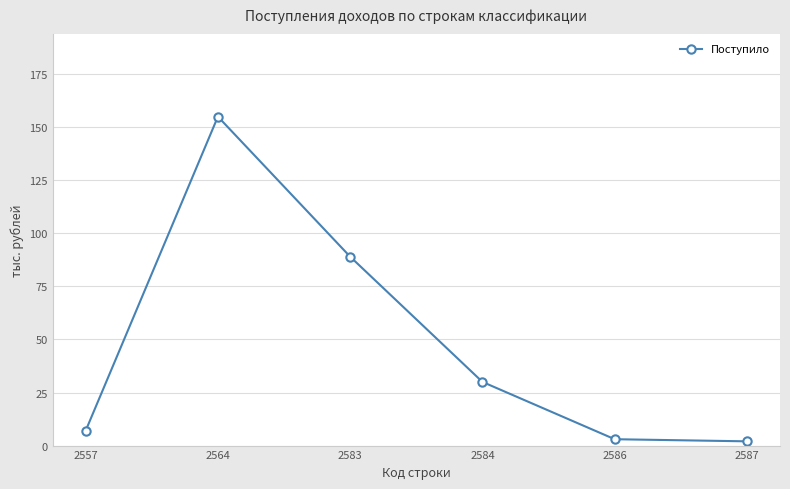

True or false: there are more than 1 points higher than both neighbors.

False